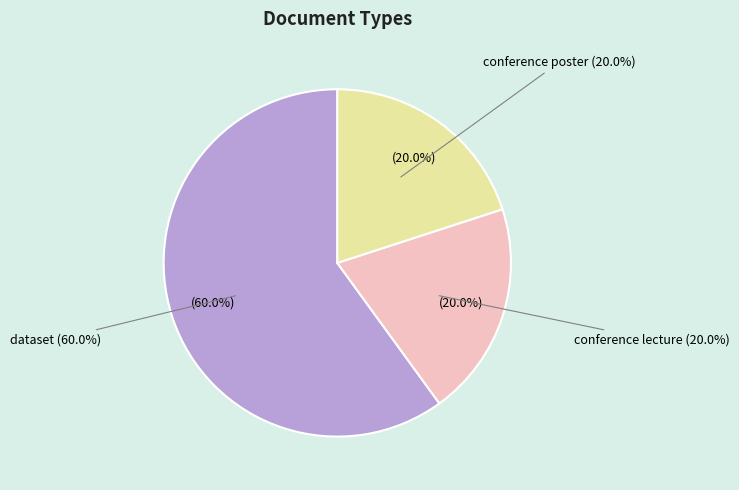

What percentage do conference lecture and conference poster together represent?

40.0%